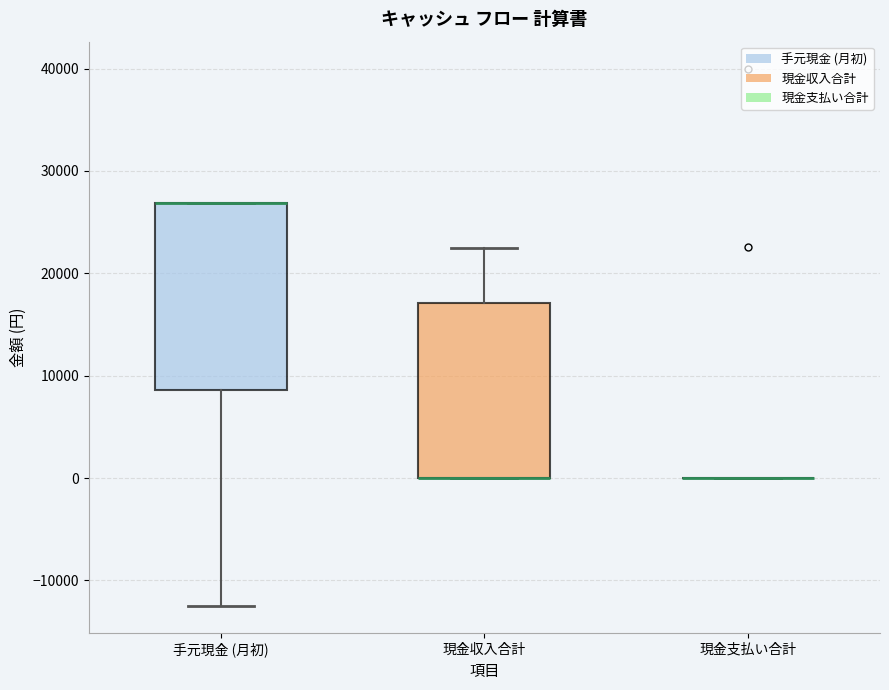

Reading left to right, read every box against the y-axis: the position of its median line, the range the box covers, and the ends of its whiskers. The values are not printed on the chart, so give them approximately, as read against the axis.

手元現金 (月初): median 27000 (drawn on the box's upper edge), box 9000 to 27000, whiskers -12000 to 27000
現金収入合計: median 0 (drawn on the box's lower edge), box 0 to 17000, whiskers 0 to 23000
現金支払い合計: box collapsed to a line at 0, whiskers 0 to 0